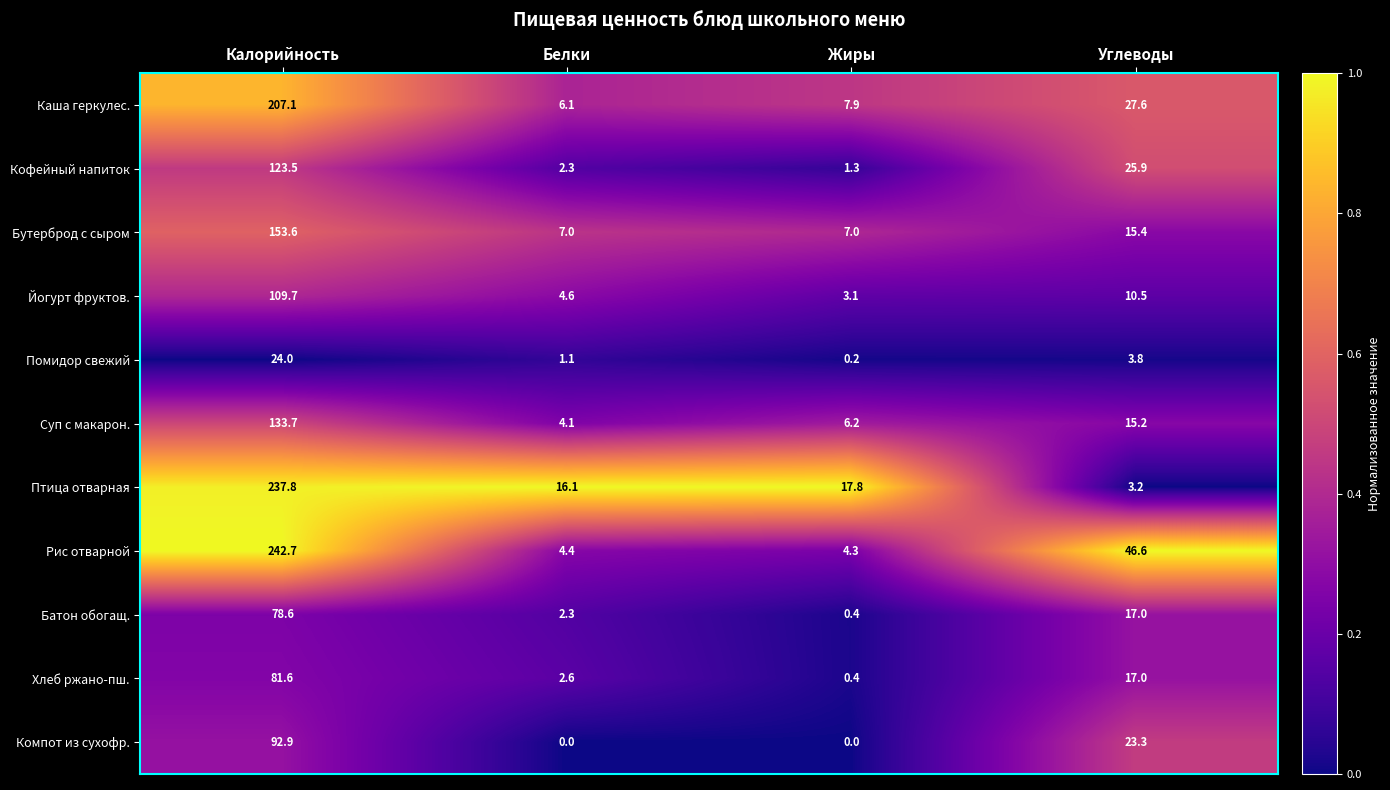

What is the maximum value shown in the chart?

242.7